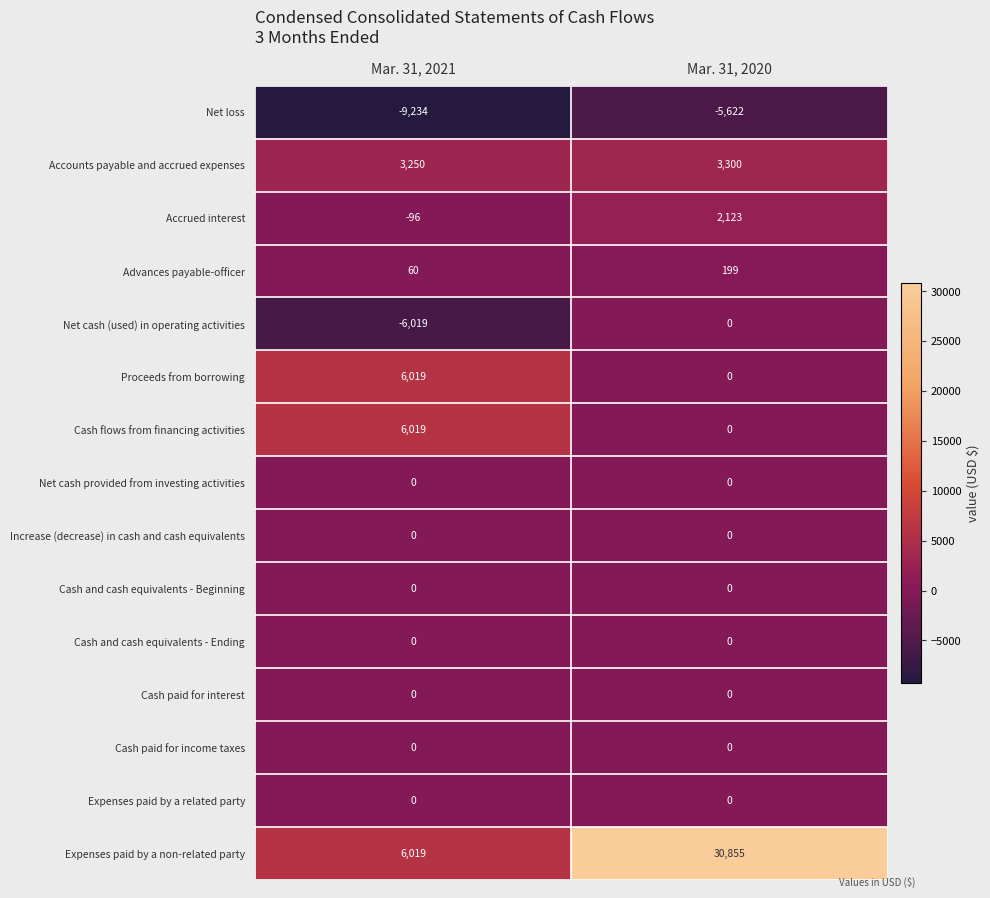

What is the spread (max minus min) of values at Mar. 31, 2021?

15253